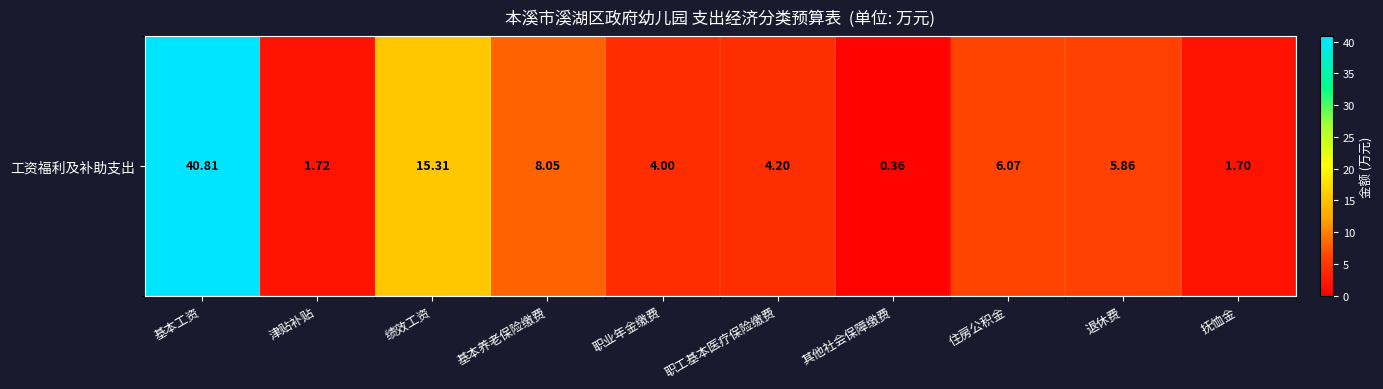

The value at 基本养老保险缴费 is 8.1. True or false?

True